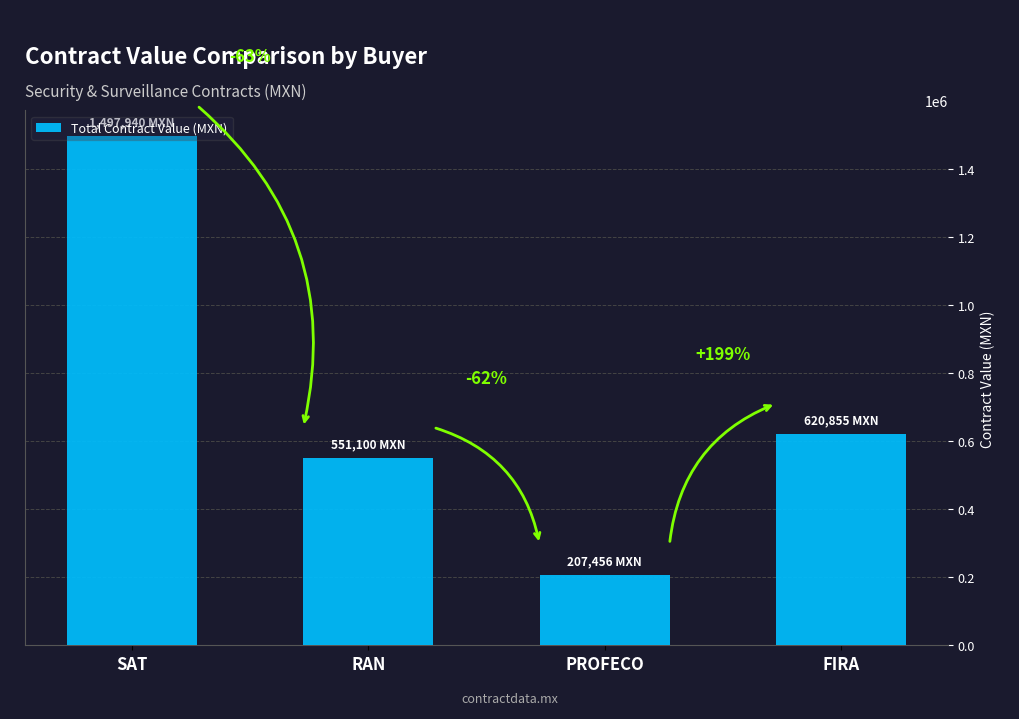

What is the value of the 3rd bar from the left?

207456.3